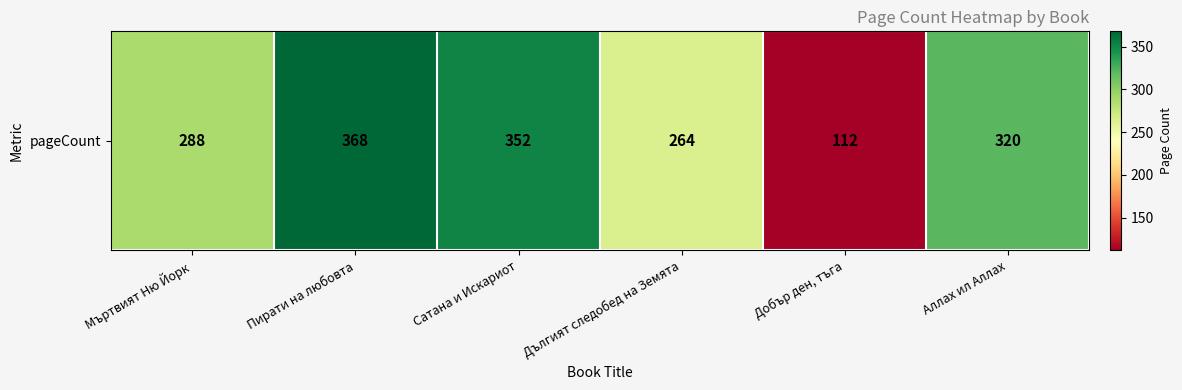

What is the ratio of the value at Сатана и Искариот to the value at Аллах ил Аллах?

1.1